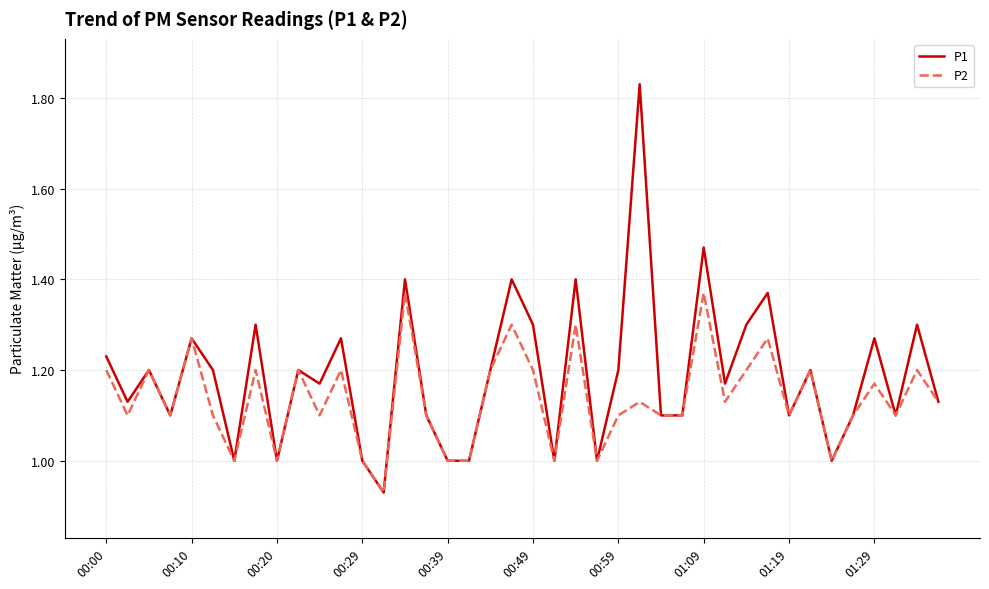

Which series has the widest spread of values?

P1